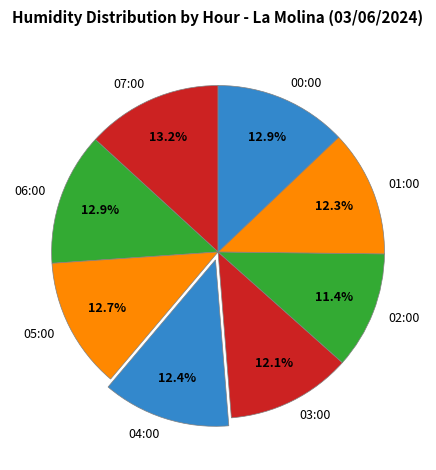

How many segments does this pie chart have?

8